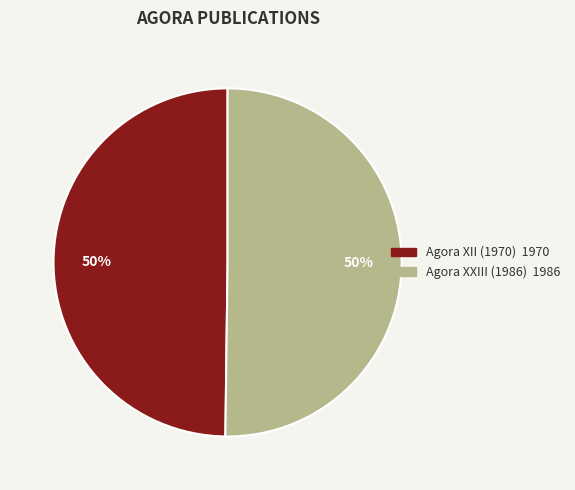

Approximately how many times larger is the value at Agora XXIII (1986) compared to Agora XII (1970)?

1.0